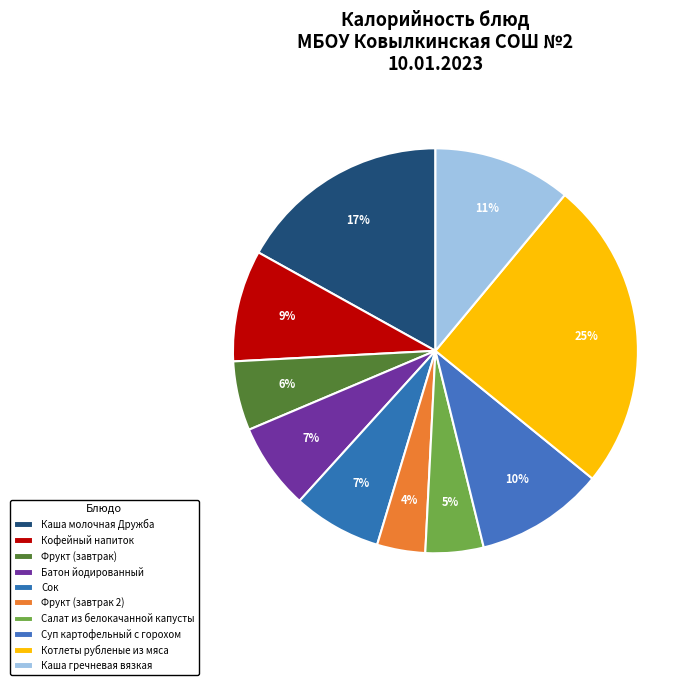

Rank the categories by value from lowest to highest.

Фрукт (завтрак 2), Салат из белокачанной капусты, Фрукт (завтрак), Батон йодированный, Сок, Кофейный напиток, Суп картофельный с горохом, Каша гречневая вязкая, Каша молочная Дружба, Котлеты рубленые из мяса